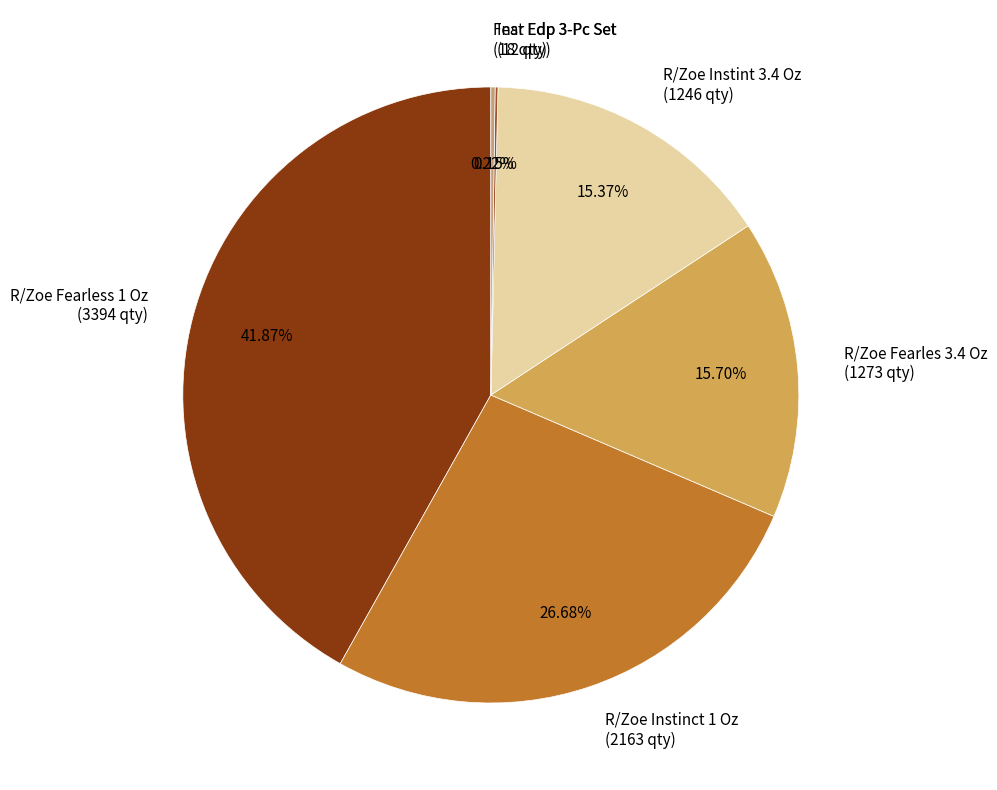

Is there a majority slice in this chart?

No